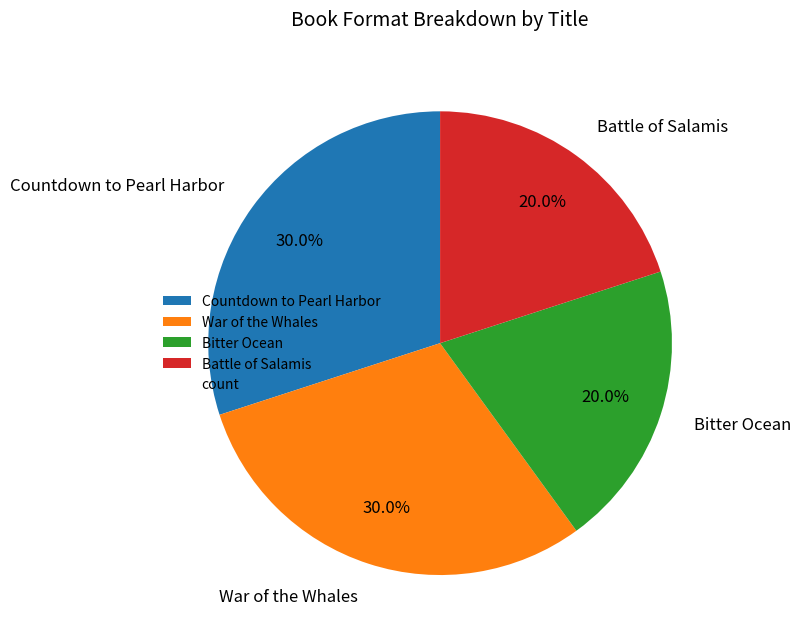

What percentage is NOT represented by Bitter Ocean?

80.0%